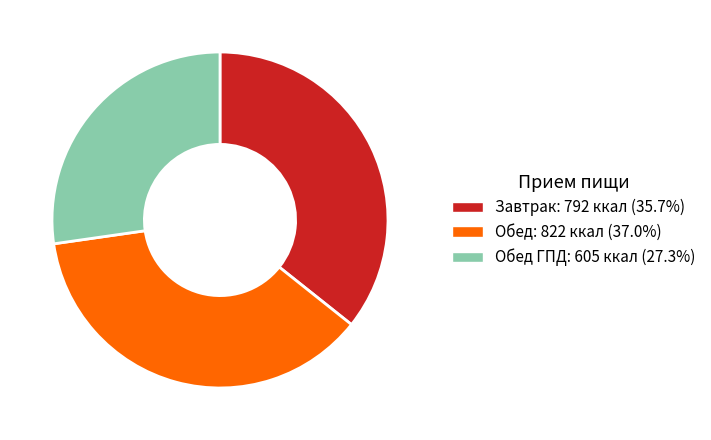

How many slices are in this pie chart?

3